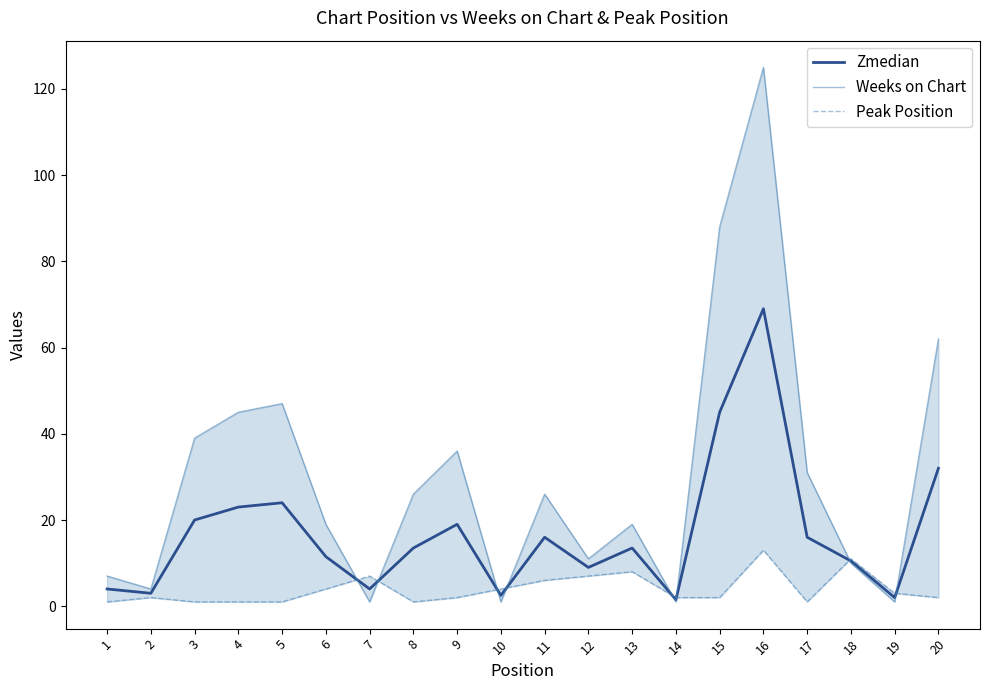

What is the difference between the maximum and minimum values in the Zmedian series?

67.5